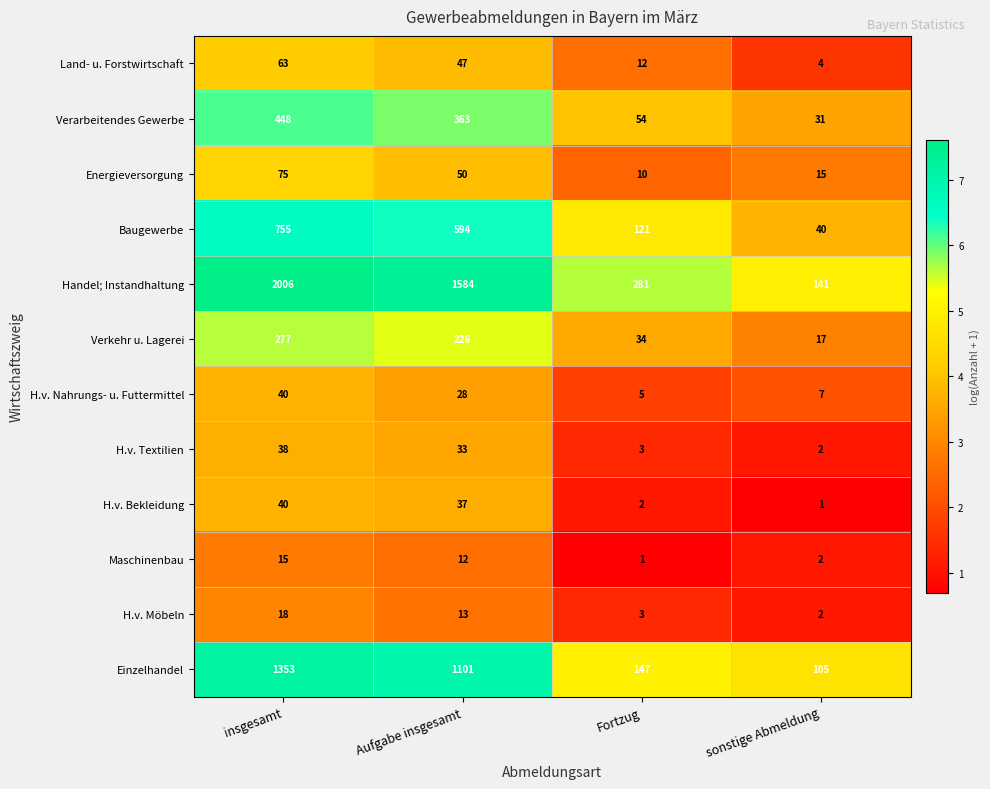

Is it true that Verkehr u. Lagerei equals 16 at Fortzug?

False